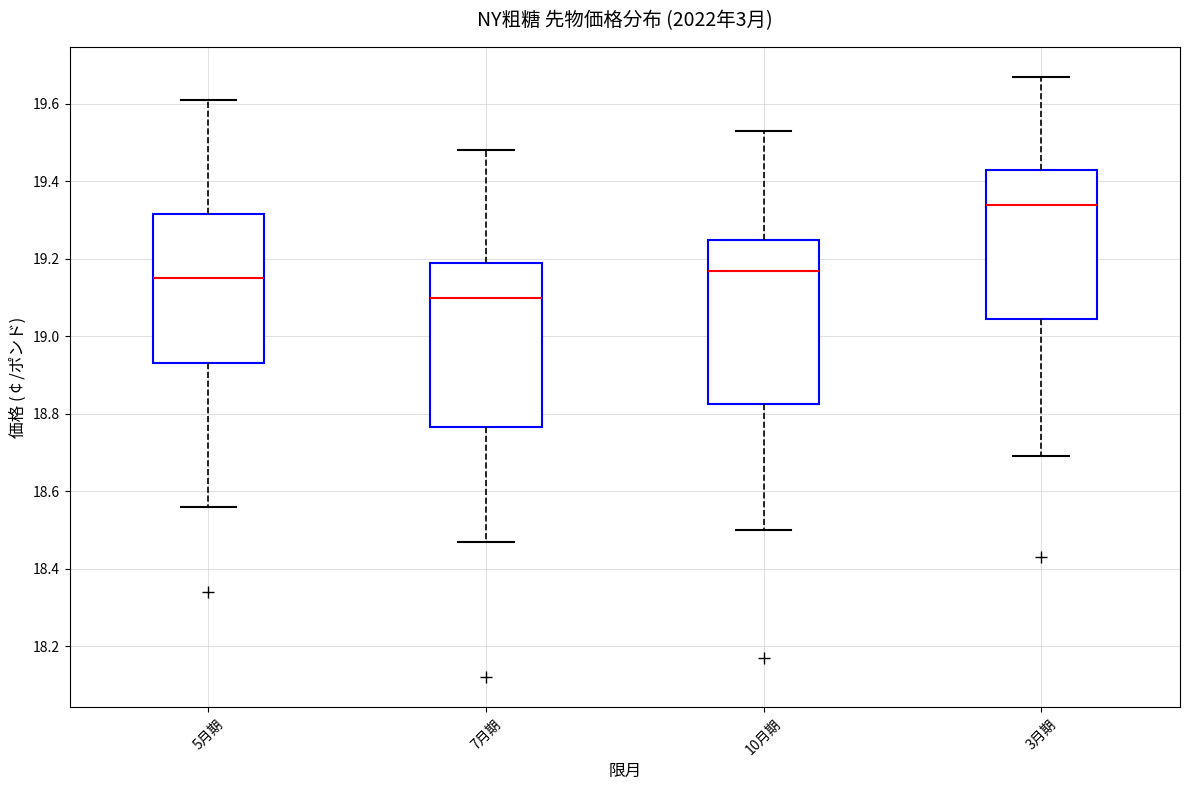

Reading left to right, transcribe this box plot: for each box, give where its median line is, the range the box spans, and where its two whiskers end, as read against the y-axis. The values are not printed on the chart, so give them approximately, as read against the axis.

5月期: median 19.16, box 18.94 to 19.32, whiskers 18.56 to 19.62
7月期: median 19.10, box 18.76 to 19.20, whiskers 18.48 to 19.48
10月期: median 19.18, box 18.82 to 19.26, whiskers 18.50 to 19.54
3月期: median 19.34, box 19.04 to 19.44, whiskers 18.70 to 19.68